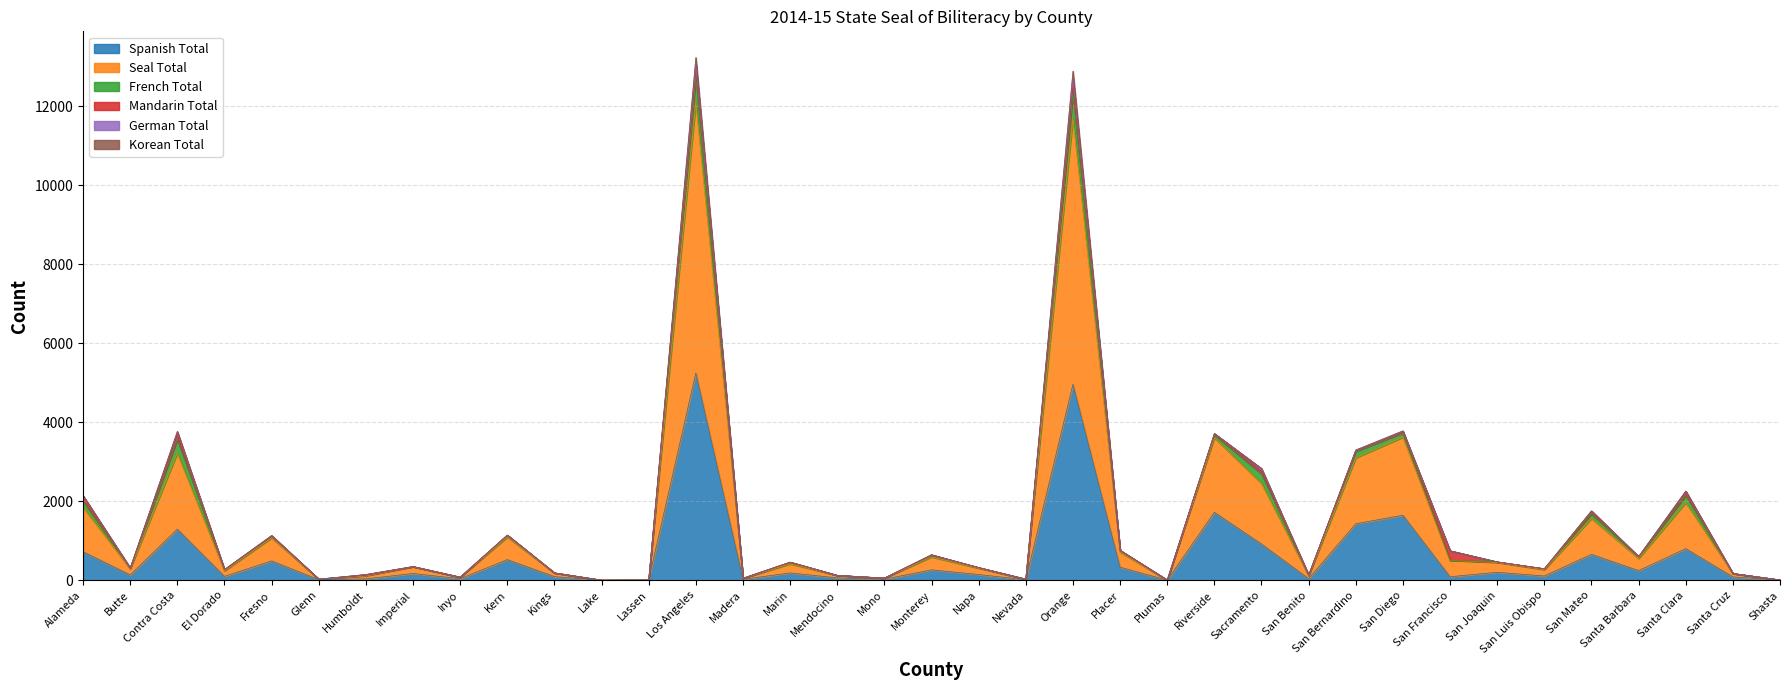

True or false: French Total and Seal Total cross at least once.

False